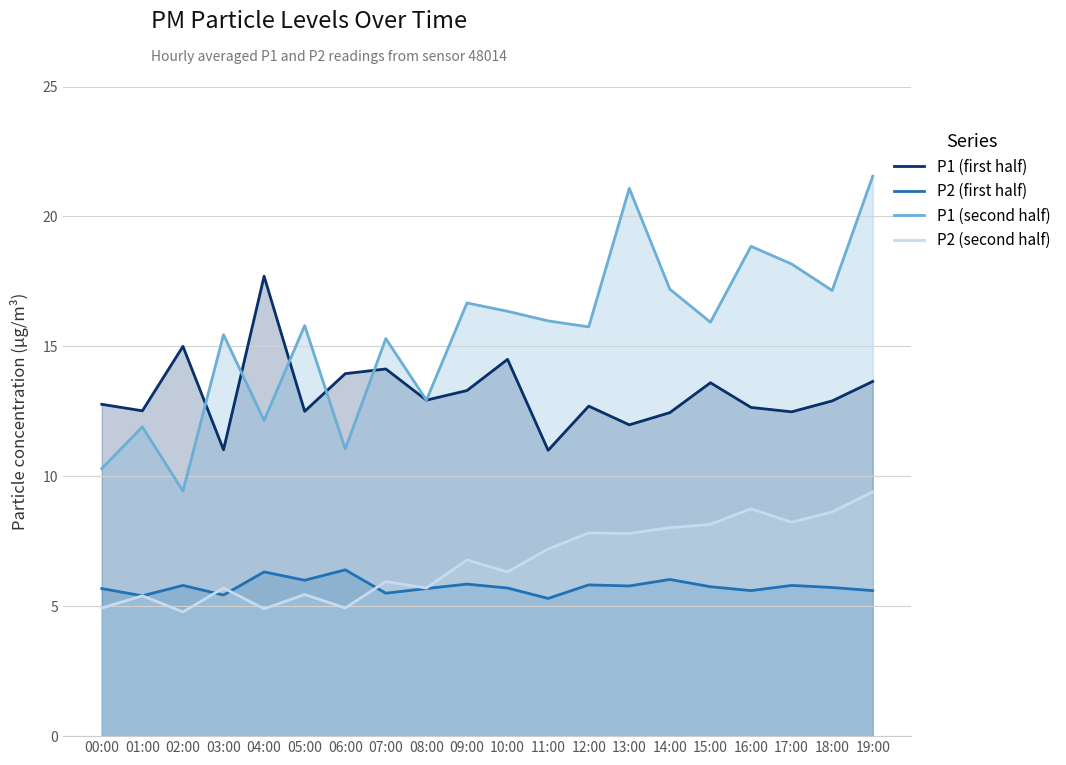

Between 13:00 and 14:00, which series saw the biggest shift?

P1 (second half)